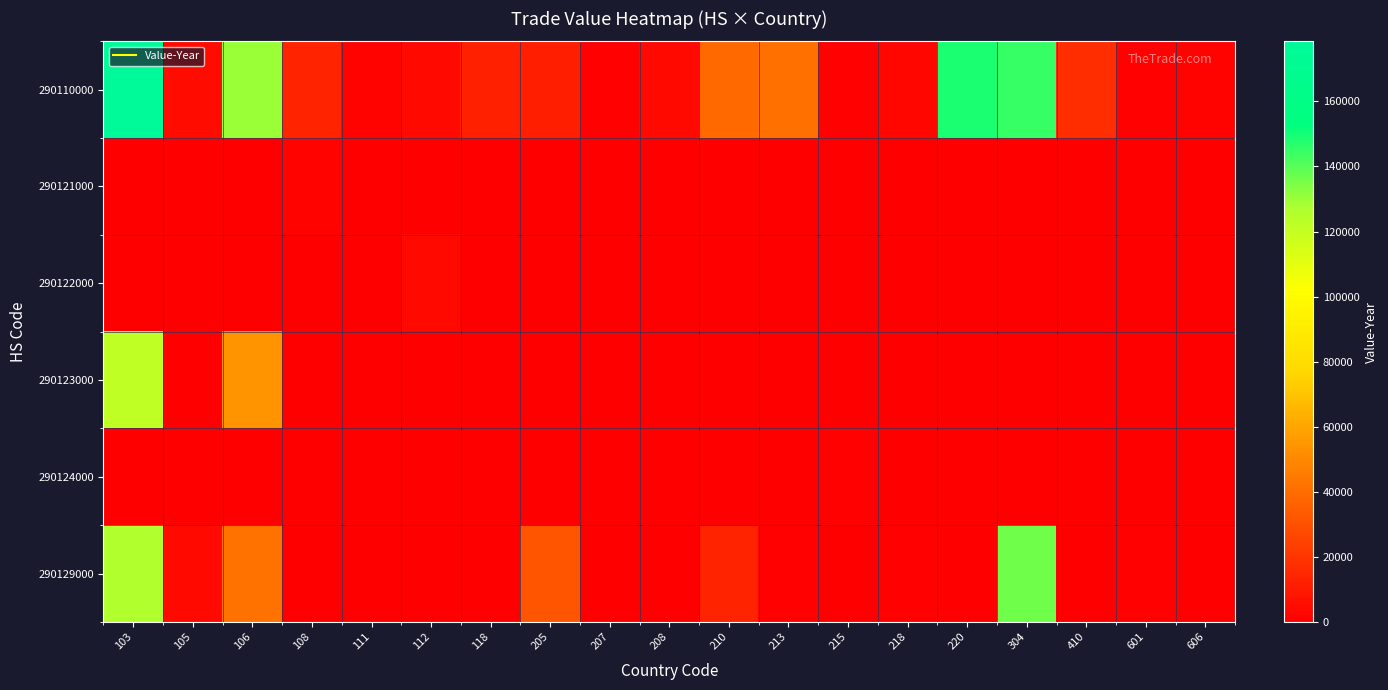

List the series in order of their peak value, lowest first.

290124000, 290121000, 290122000, 290123000, 290129000, 290110000